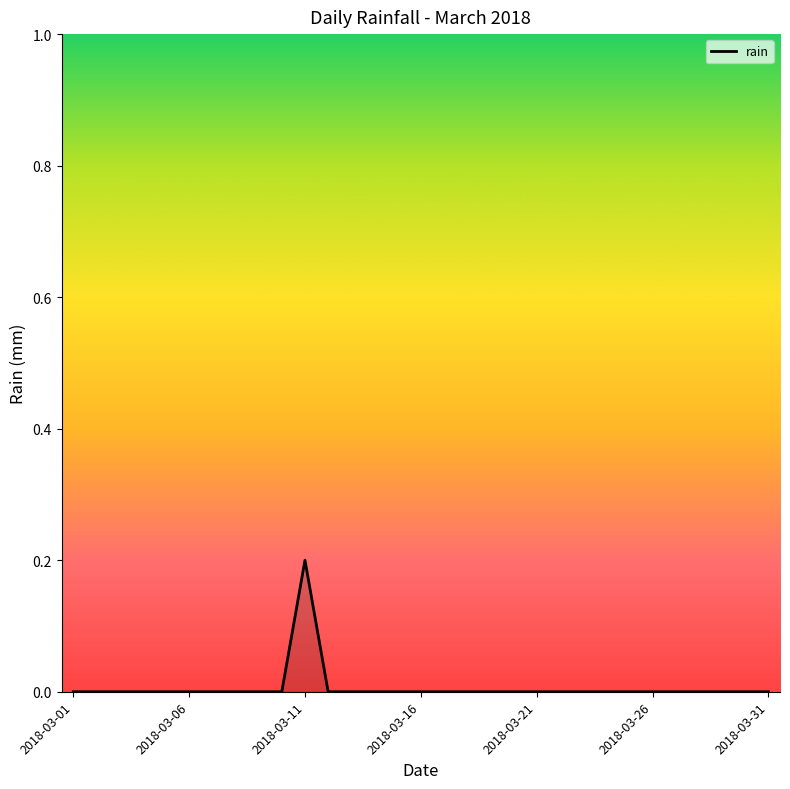

Does the chart display data point markers on the line(s)?

No